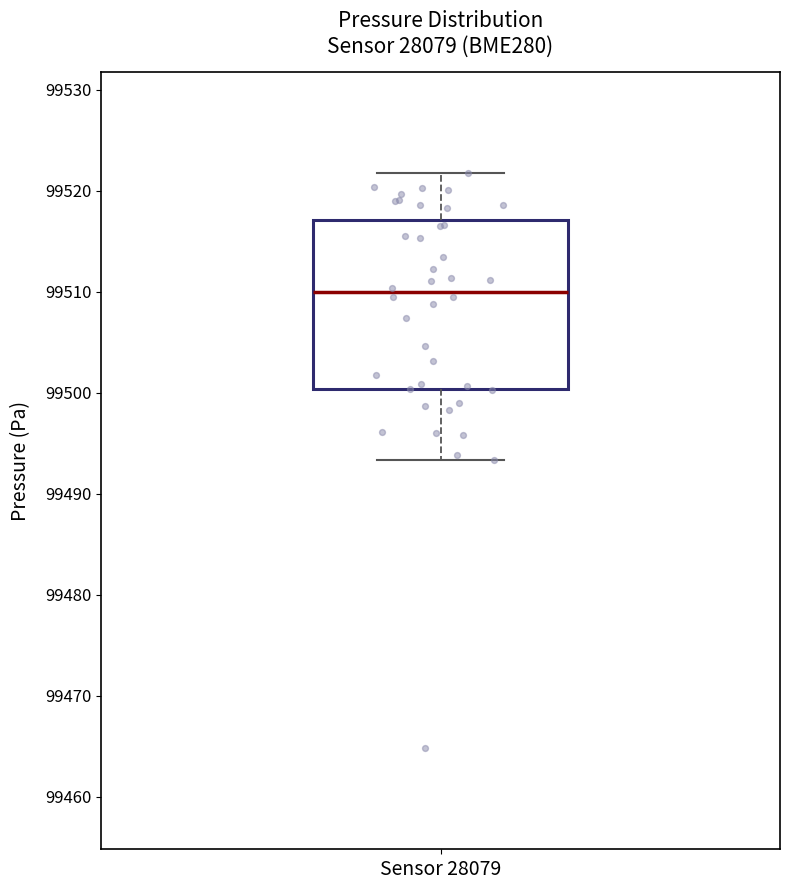

Where does the median line of the box for Sensor 28079 sit on the y-axis? The values are not printed on the chart, so give them approximately, as read against the axis.

99510